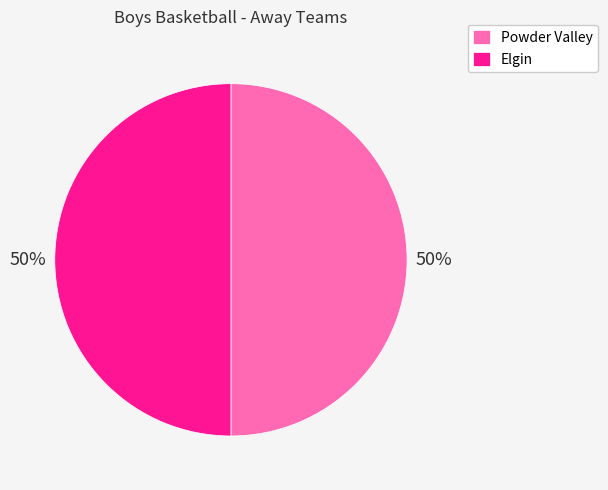

Count the number of slices in the pie.

2